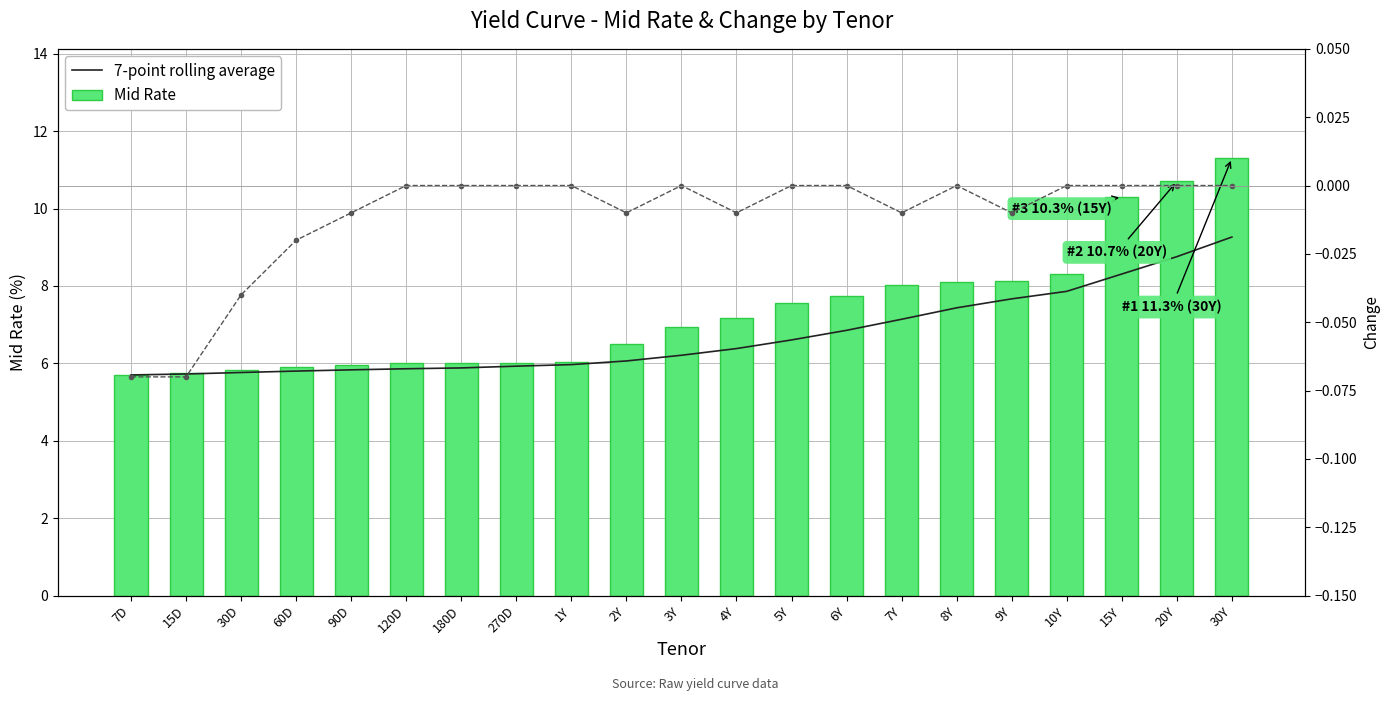

What is the highest value of the Mid Rate series?

11.3